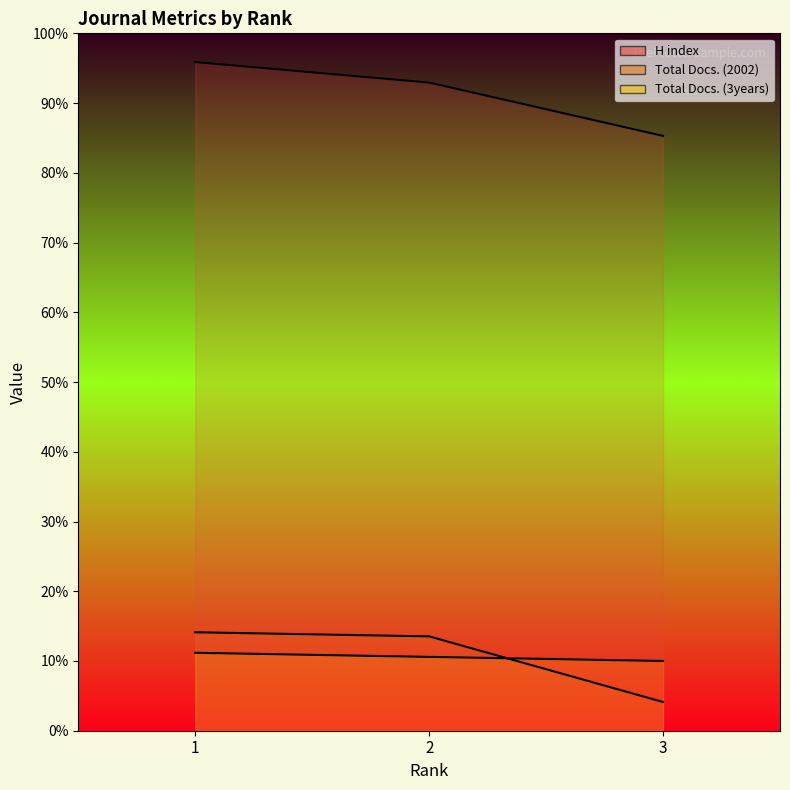

True or false: Total Docs. (3years) has a value of 19 at 1.

True